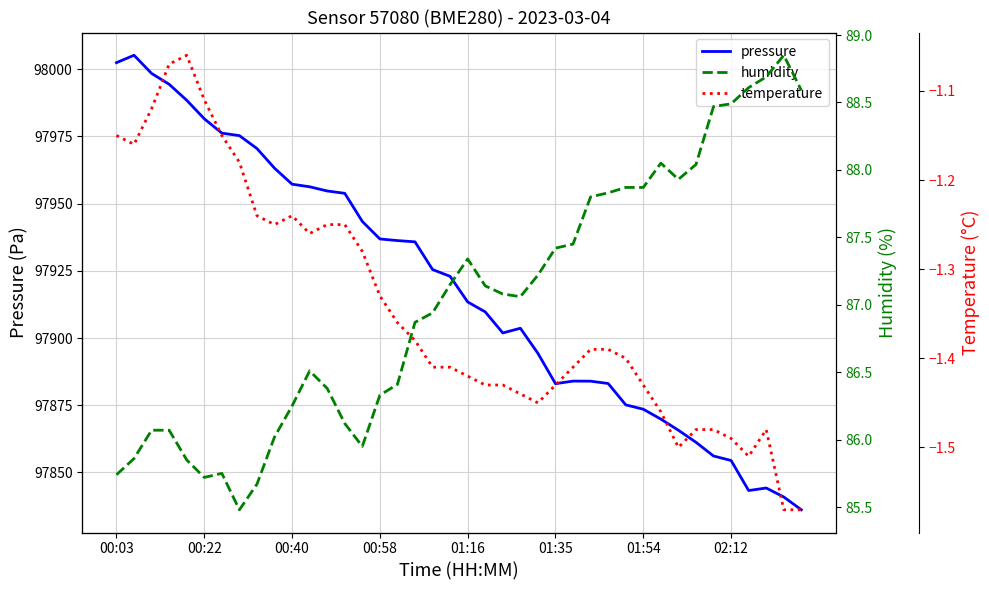

Which series has the widest spread of values?

pressure